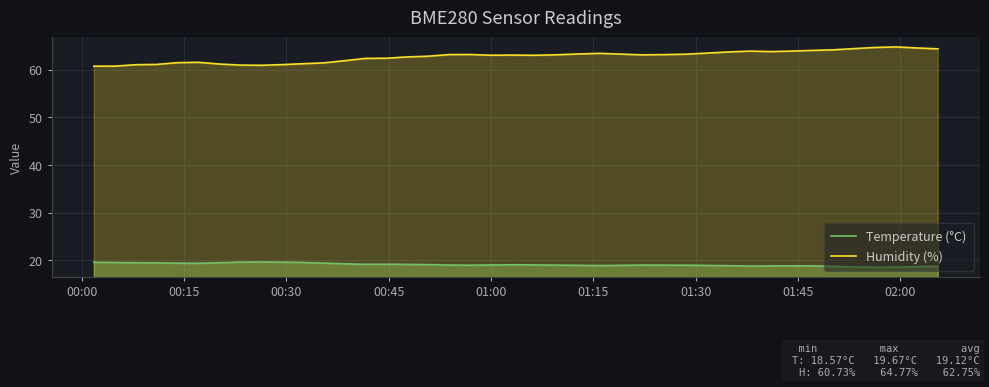

Does the chart display data point markers on the line(s)?

No